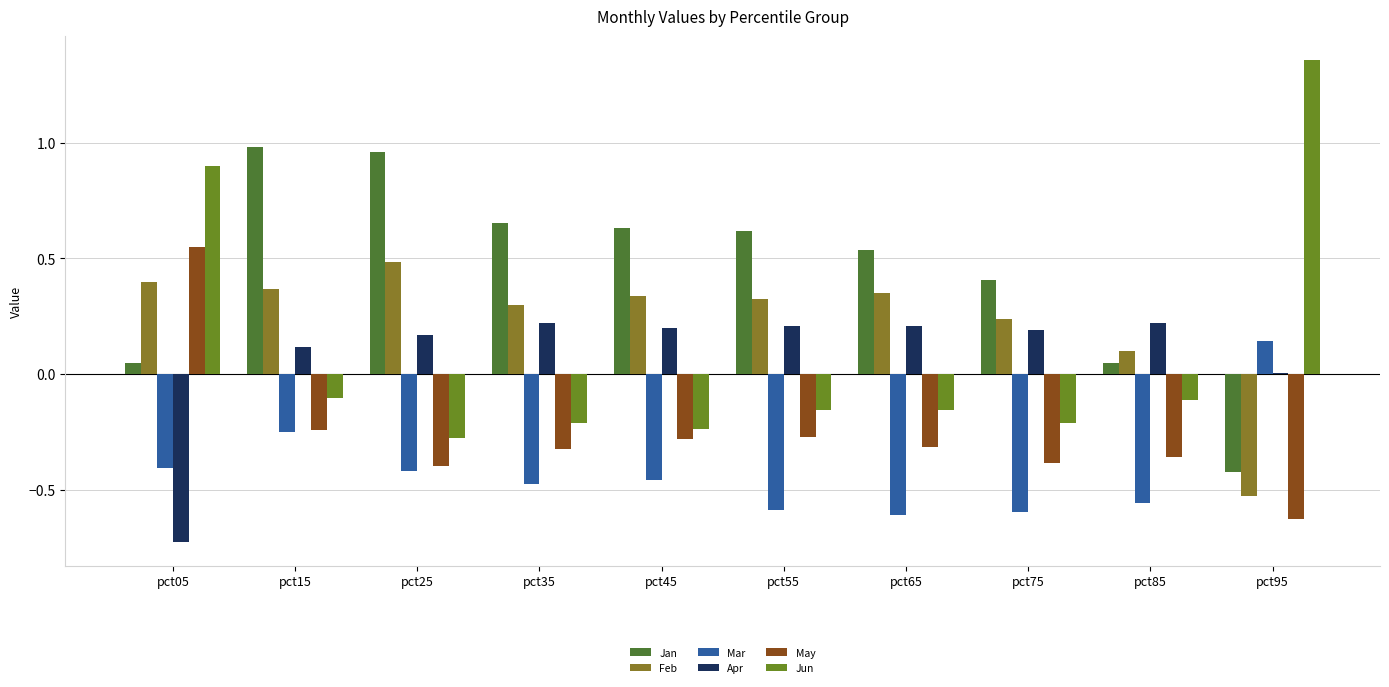

Reading right to left, extract all data points from this chart.

Jan: pct95=-0.4	pct85=0.0	pct75=0.4	pct65=0.5	pct55=0.6	pct45=0.6	pct35=0.7	pct25=1.0	pct15=1.0	pct05=0.0
Feb: pct95=-0.5	pct85=0.1	pct75=0.2	pct65=0.3	pct55=0.3	pct45=0.3	pct35=0.3	pct25=0.5	pct15=0.4	pct05=0.4
Mar: pct95=0.1	pct85=-0.6	pct75=-0.6	pct65=-0.6	pct55=-0.6	pct45=-0.5	pct35=-0.5	pct25=-0.4	pct15=-0.3	pct05=-0.4
Apr: pct95=0.0	pct85=0.2	pct75=0.2	pct65=0.2	pct55=0.2	pct45=0.2	pct35=0.2	pct25=0.2	pct15=0.1	pct05=-0.7
May: pct95=-0.6	pct85=-0.4	pct75=-0.4	pct65=-0.3	pct55=-0.3	pct45=-0.3	pct35=-0.3	pct25=-0.4	pct15=-0.2	pct05=0.6
Jun: pct95=1.4	pct85=-0.1	pct75=-0.2	pct65=-0.2	pct55=-0.2	pct45=-0.2	pct35=-0.2	pct25=-0.3	pct15=-0.1	pct05=0.9